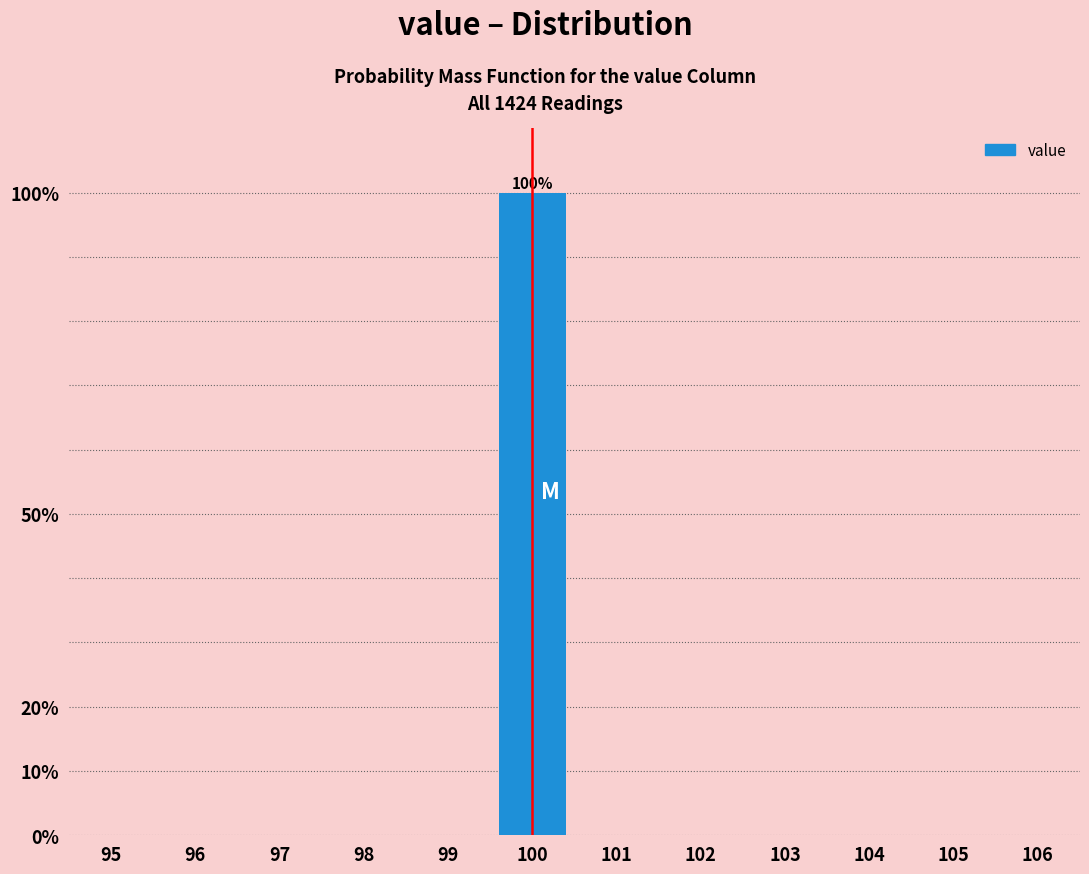

Which range on the x-axis has the tallest bar?

99.5 to 100.5